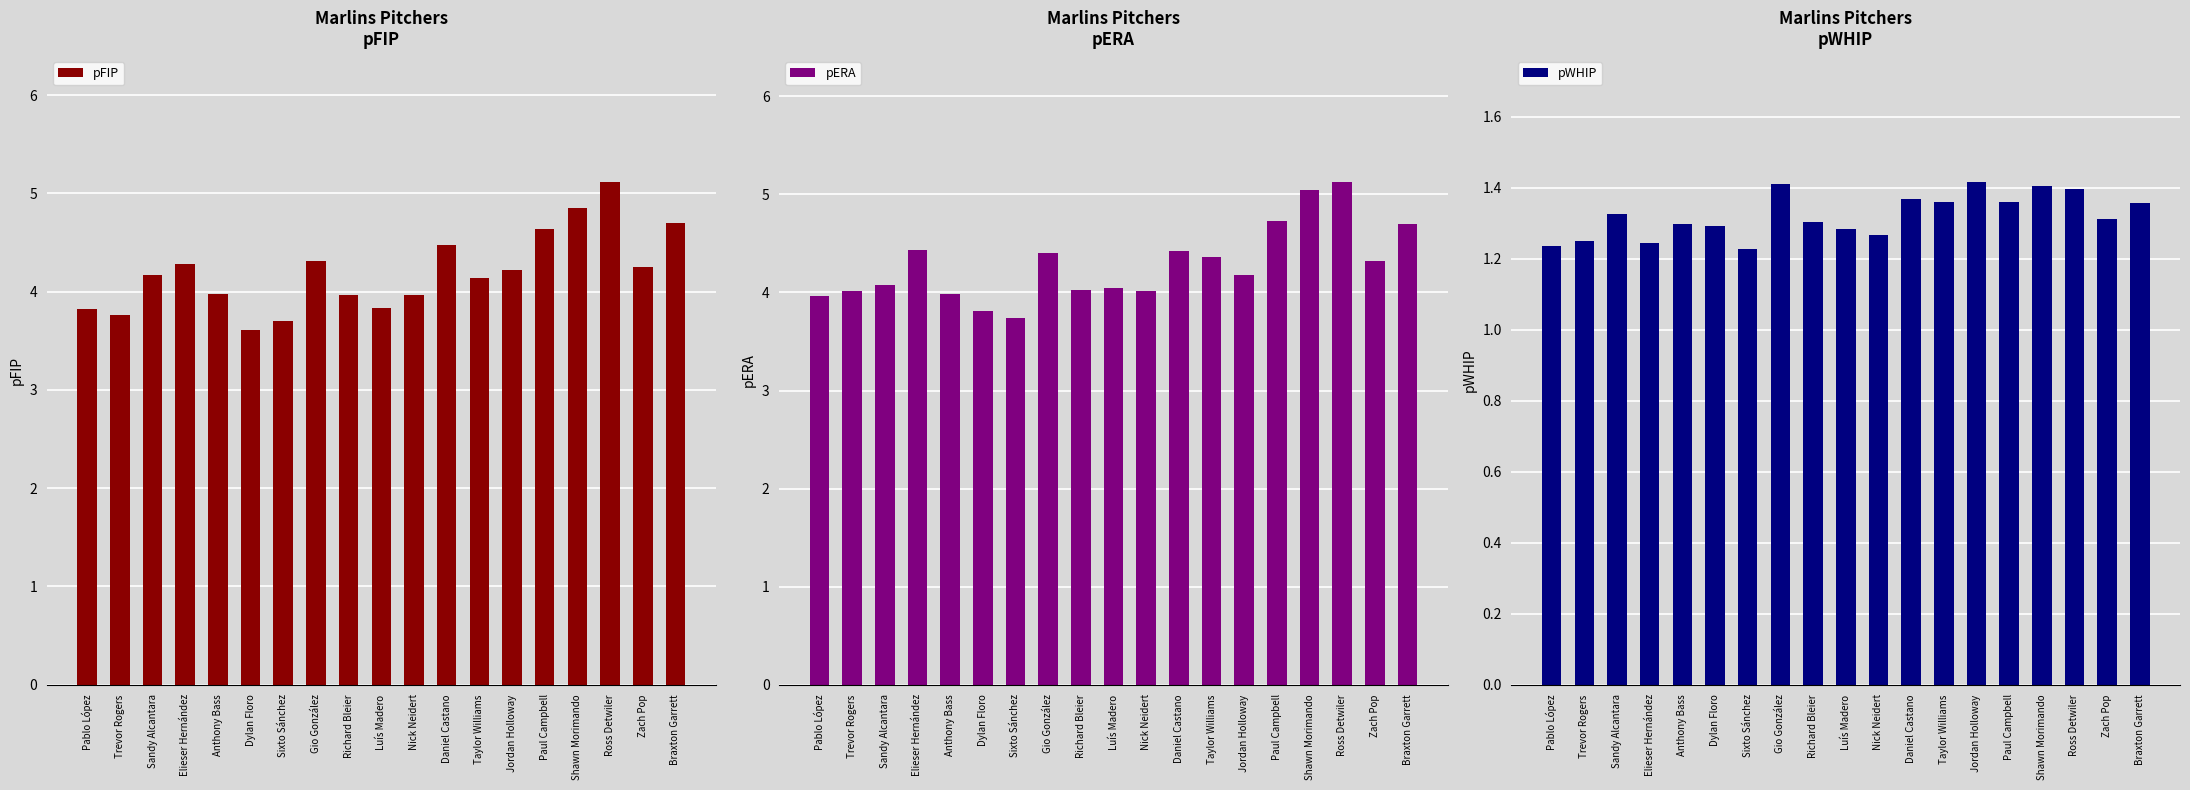

True or false: pERA has a value of 4.0 at Anthony Bass.

True